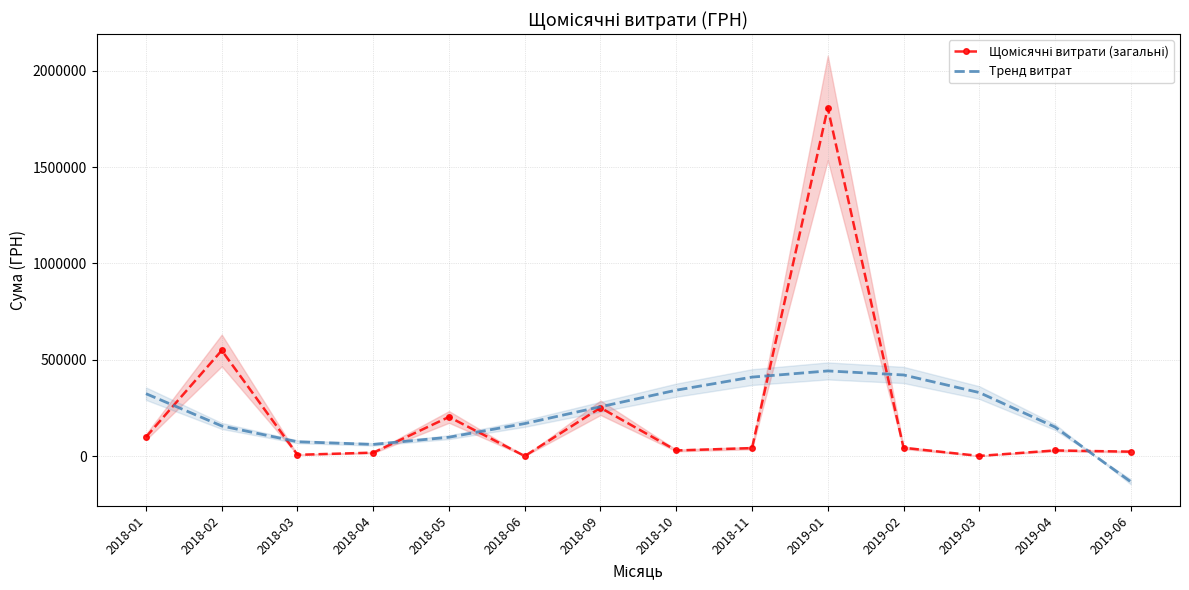

Reading left to right, list all the values displayed in this chart.

Щомісячні витрати (загальні): 98867.9	548428.0	6475.0	17634.4	202963.1	0.0	250689.0	29000.0	41250.0	1808022.1	42919.2	647.0	29084.3	22800.0
Тренд витрат: 323865.7	156172.2	74141.9	60435.6	97714.0	168637.6	255867.3	342063.6	409887.2	441998.9	421059.2	329728.9	150668.7	-133460.8